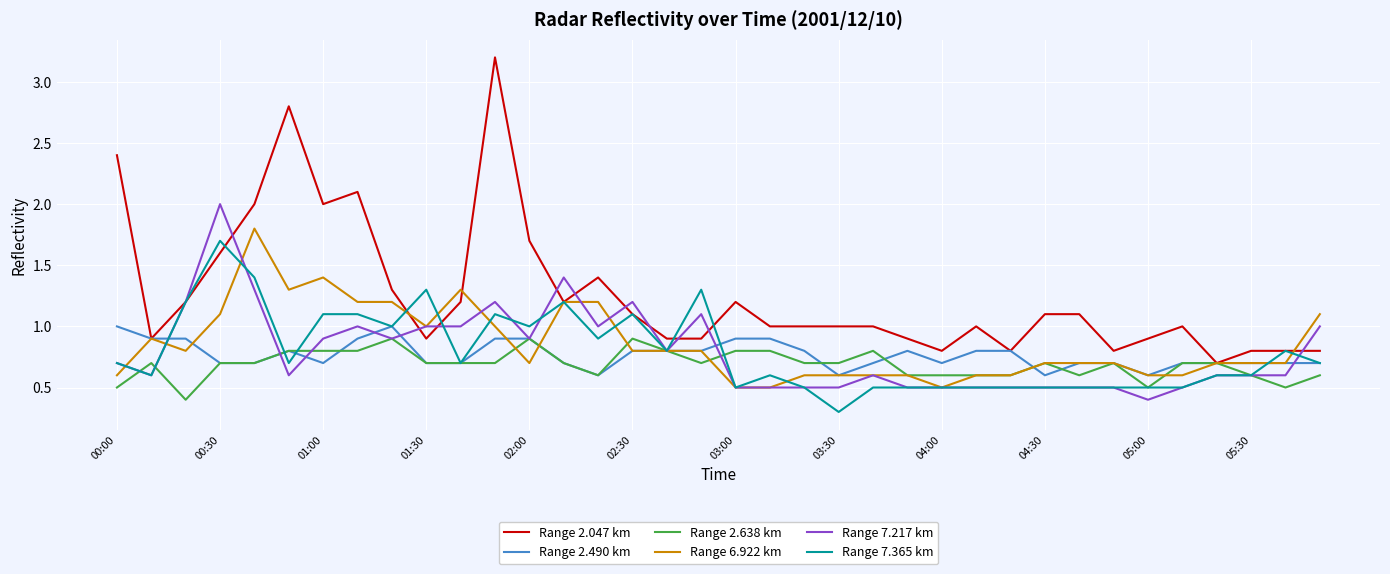

Which series has the largest range (max minus min)?

Range 2.047 km